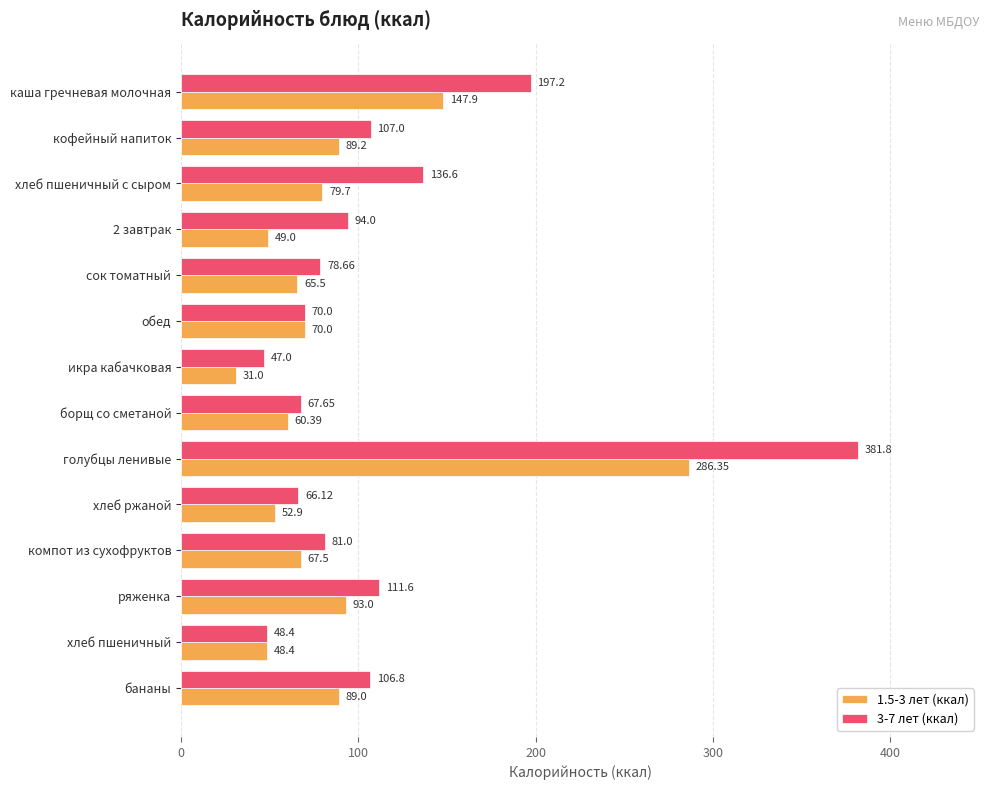

How many distinct data groups are displayed?

2